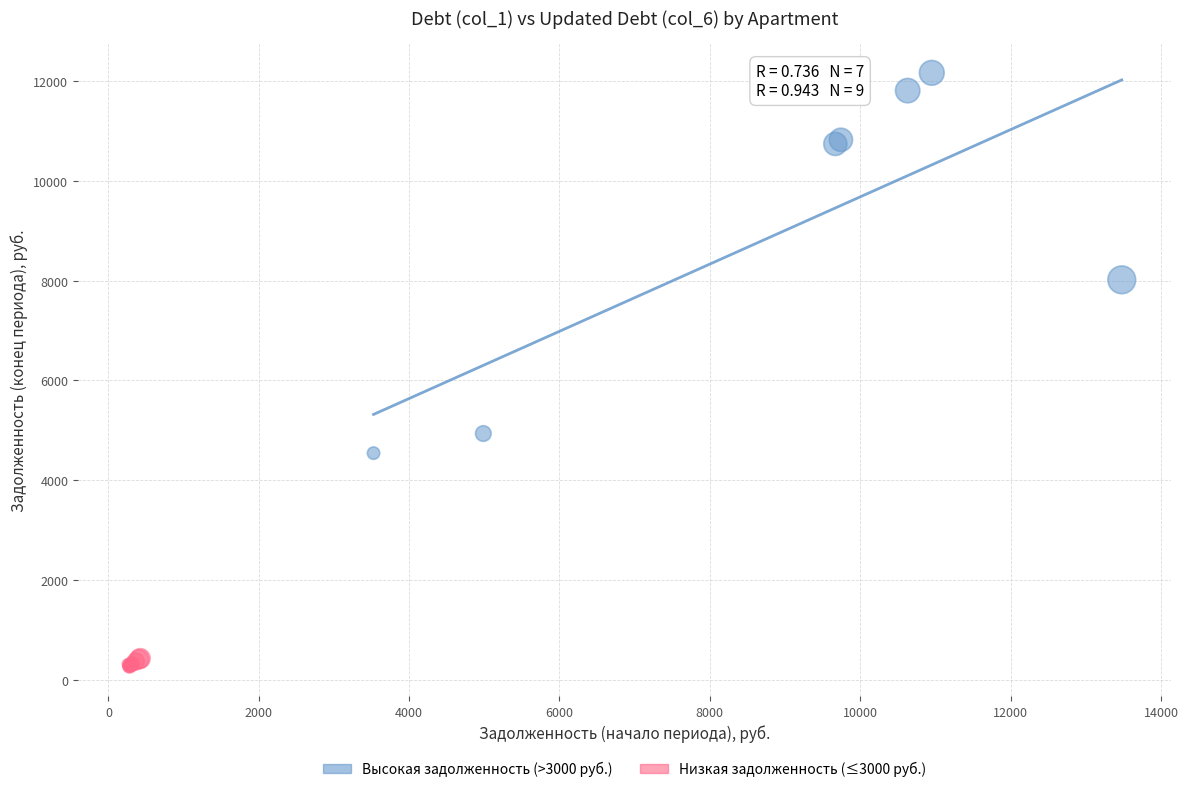

Which series has the largest Y range (max minus min)?

Высокая задолженность (>3000 руб.)